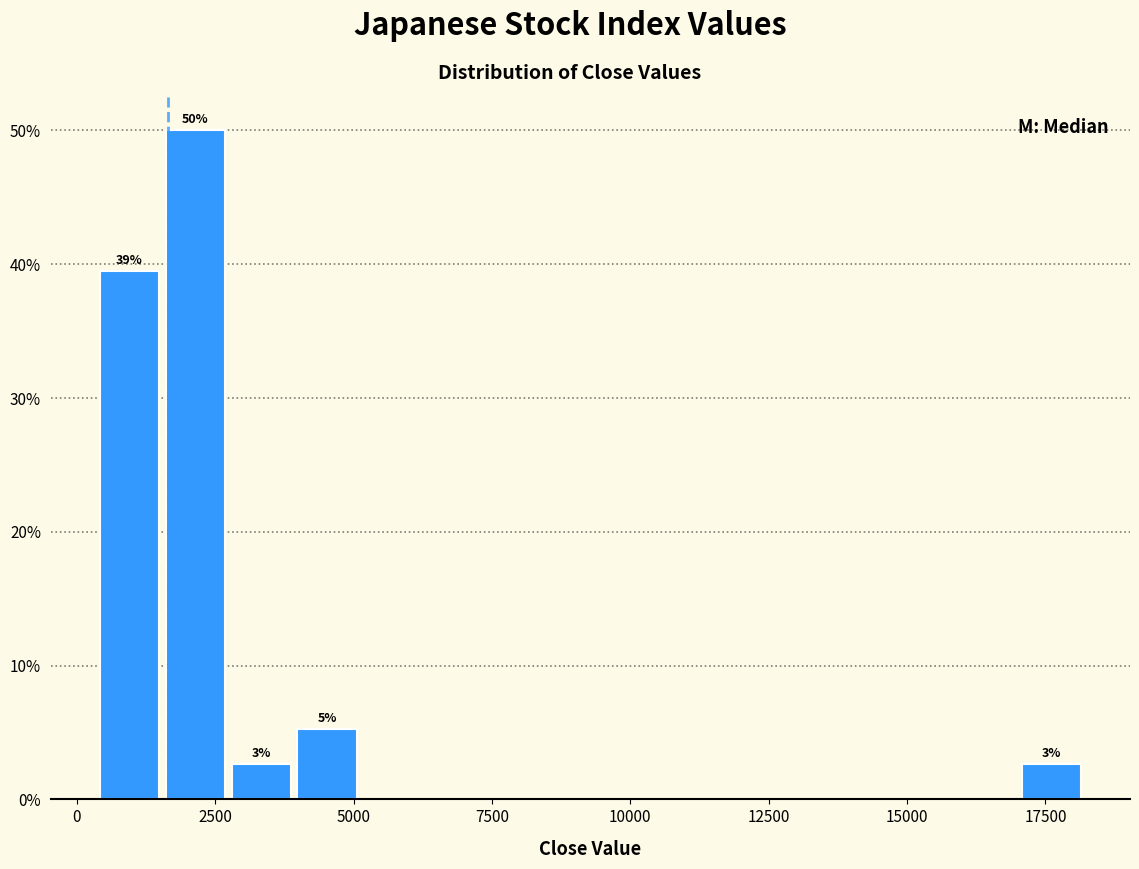

Around what value on the x-axis is the tallest bar? Give the approximate position of its centre, as read against the axis.

2000